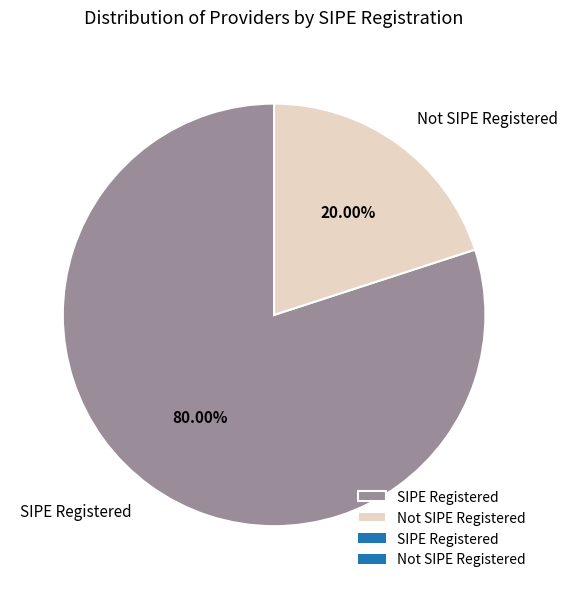

Rank the categories by value from lowest to highest.

Not SIPE Registered, SIPE Registered